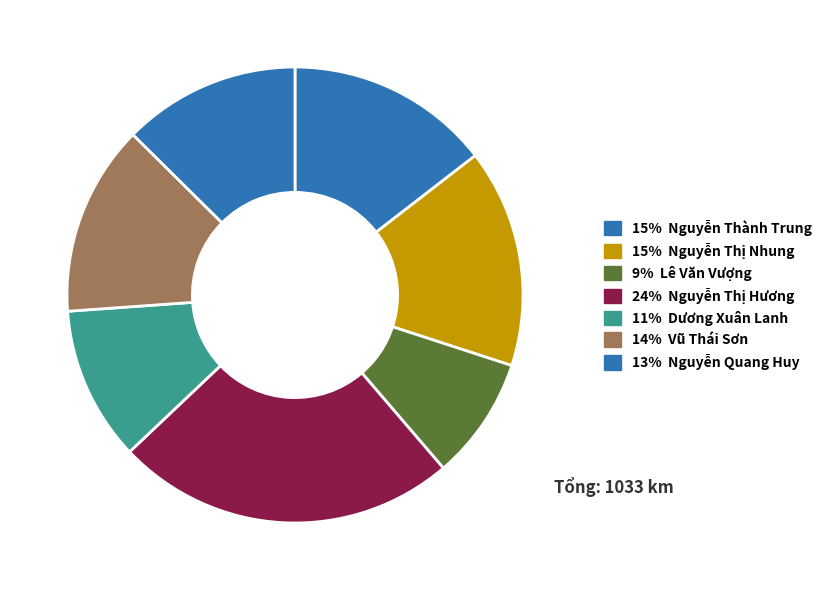

How many slices are in this pie chart?

7